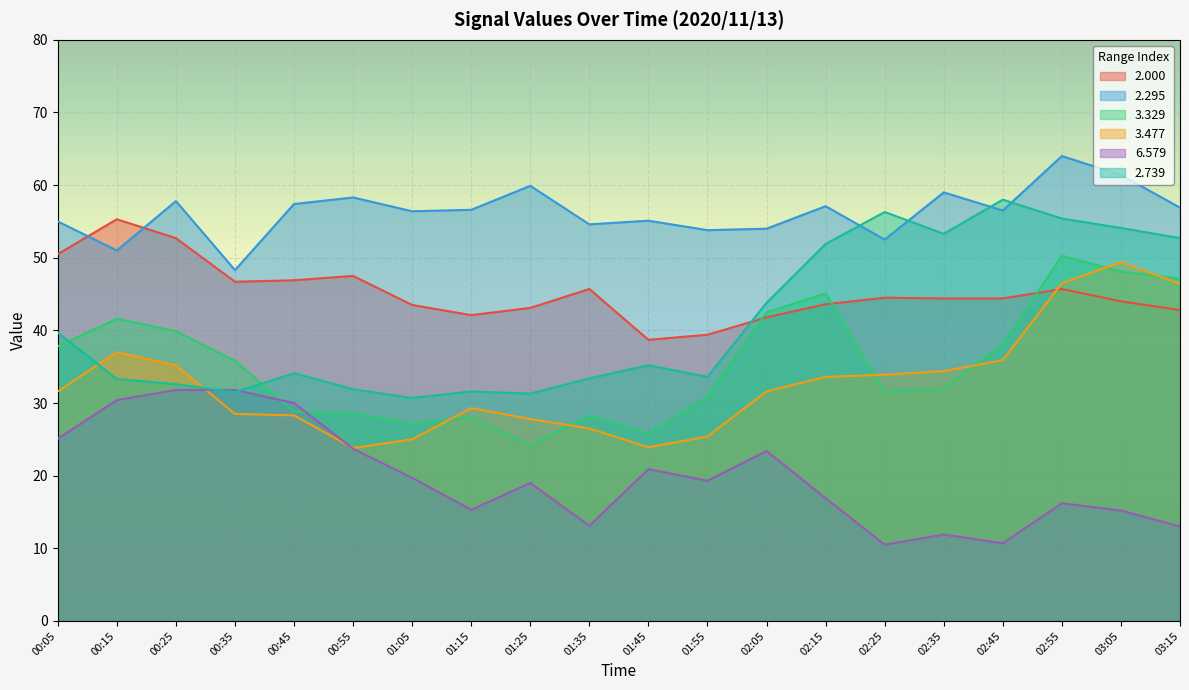

What value does the 2.739 series have at 00:25?

32.6